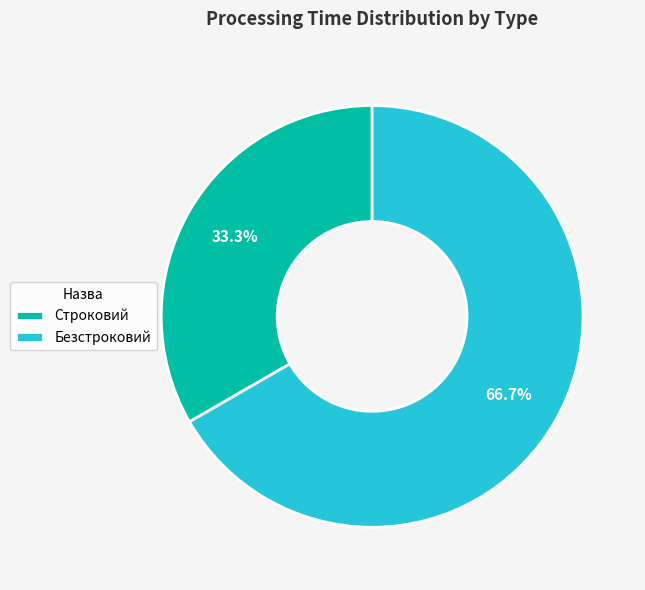

Approximately how many times larger is the value at Безстроковий compared to Строковий?

2.0